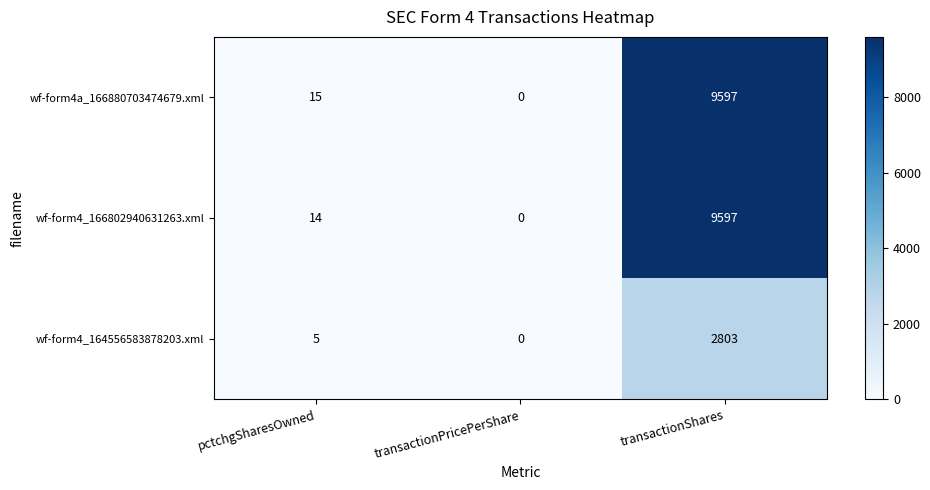

What is the maximum value shown in the chart?

9597